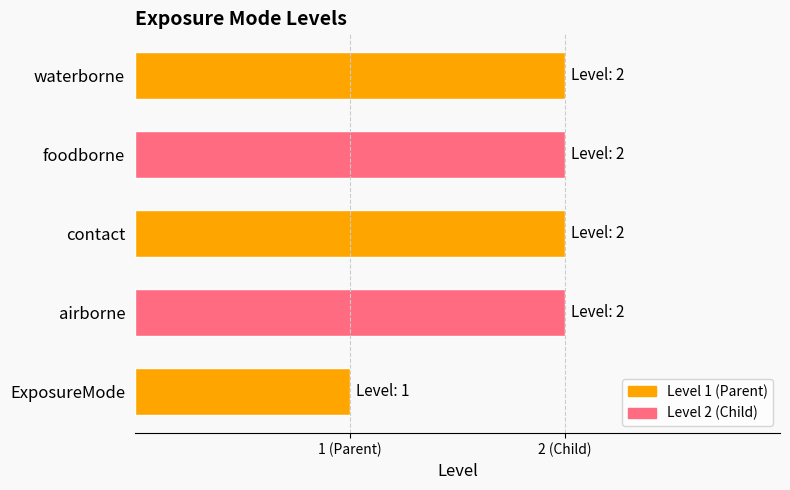

How many values are between 2 and 3?

4